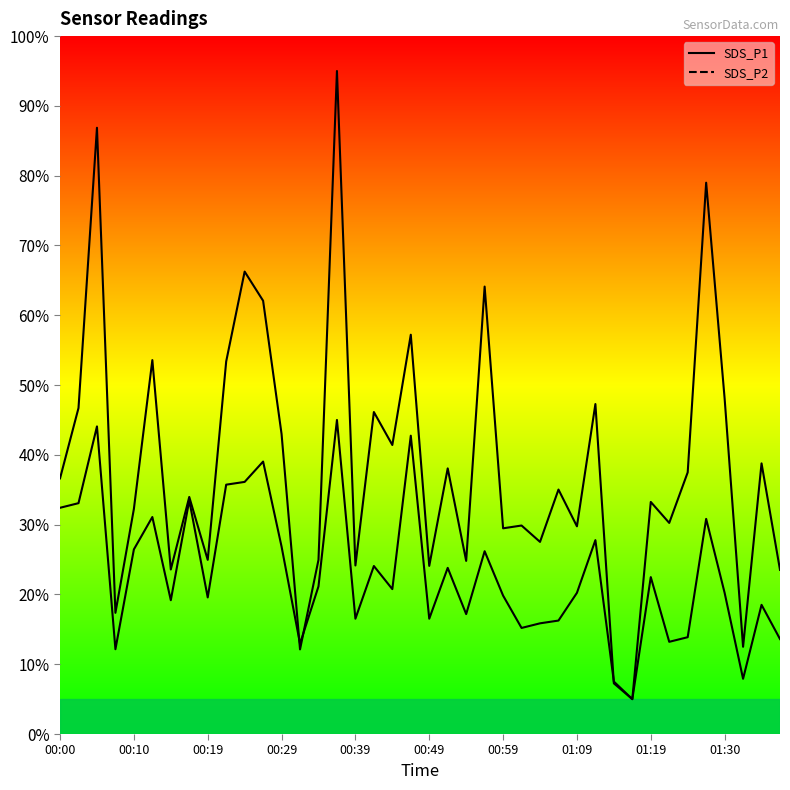

At how many categories does at least one series exceed 63?

5